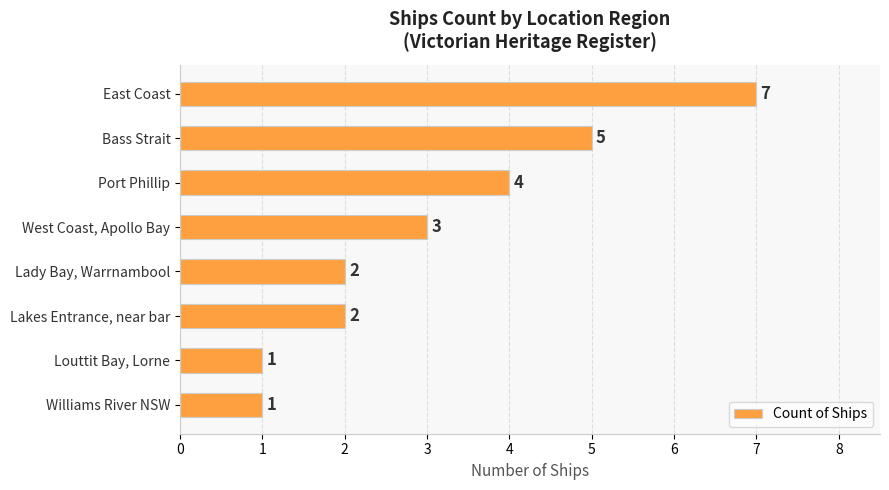

How many bars are there in total?

8